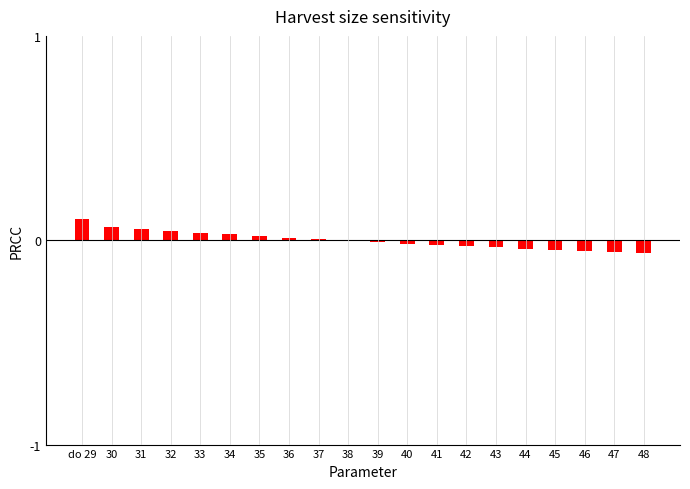

The chart shows a value of 0.0 at 36. True or false?

True